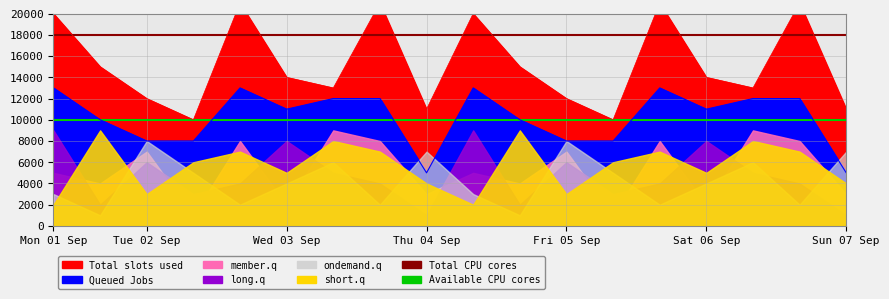

What is the label of the 2nd point from the right?

Mon 01 Sep